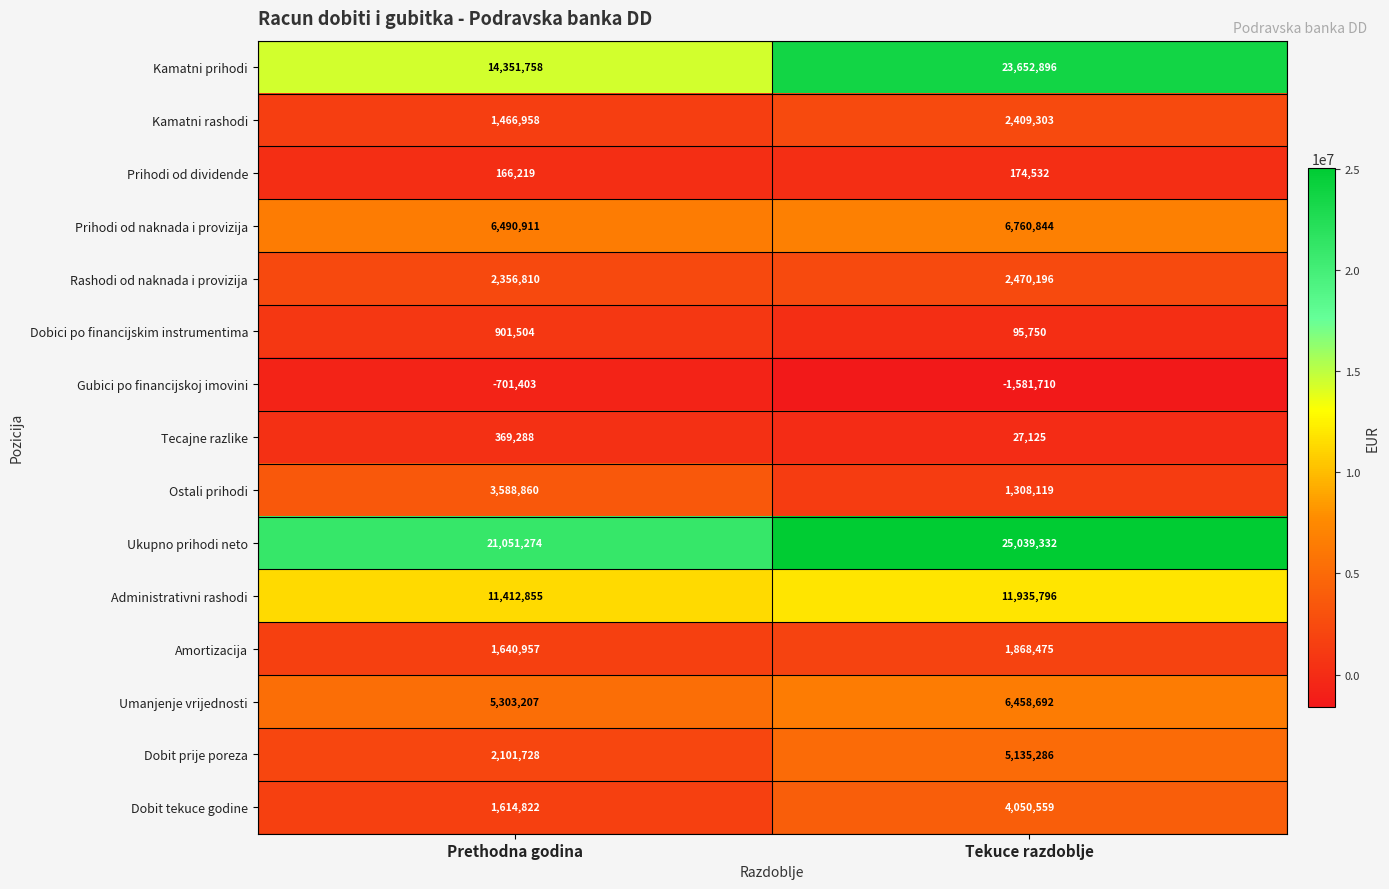

What is the spread (max minus min) of values at Tekuce razdoblje?

26621042